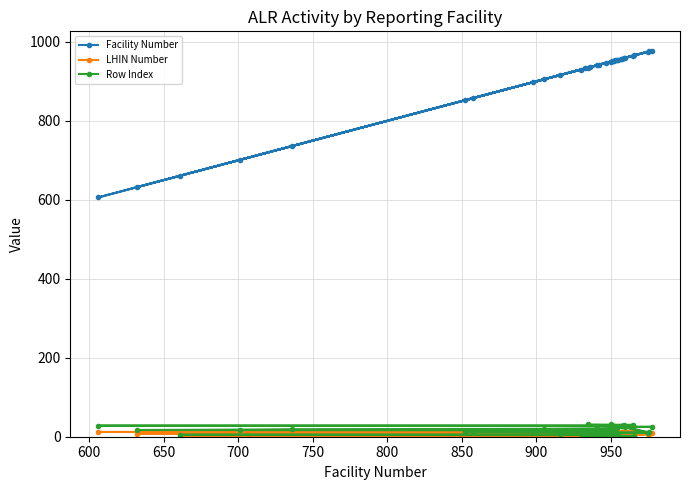

True or false: Row Index and LHIN Number intersect in this chart.

False